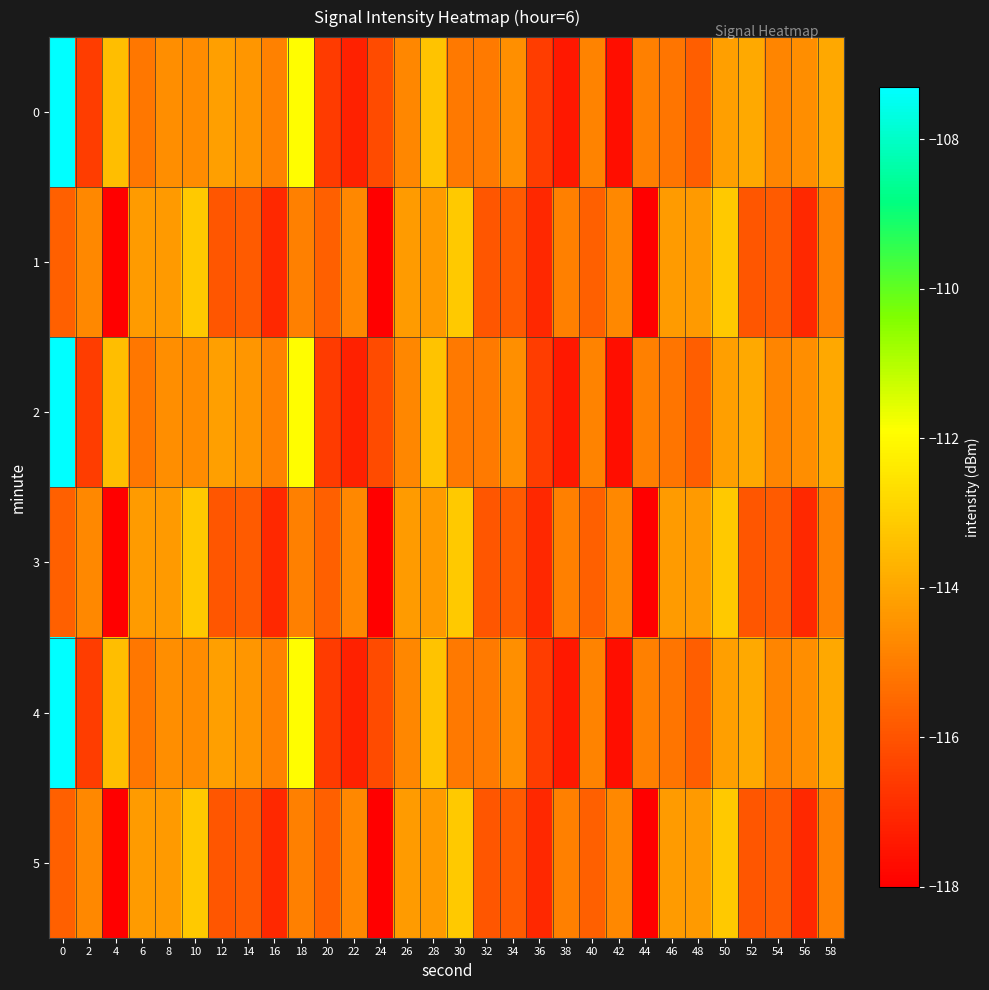

Which series has the widest spread of values?

row_0